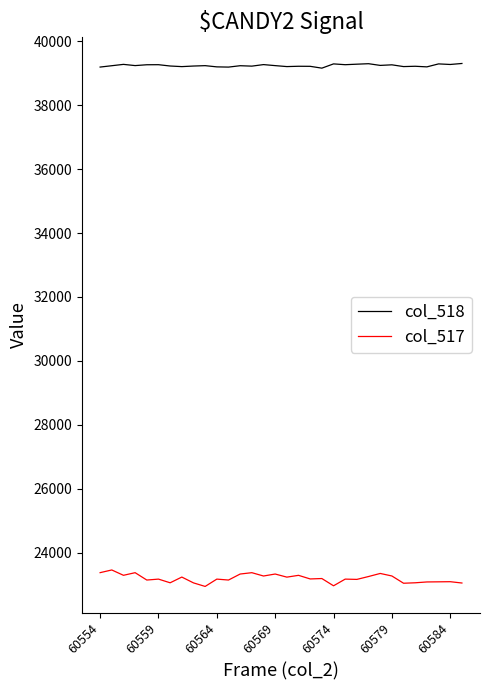

Rank the series by their average value, from highest to lowest.

col_518, col_517